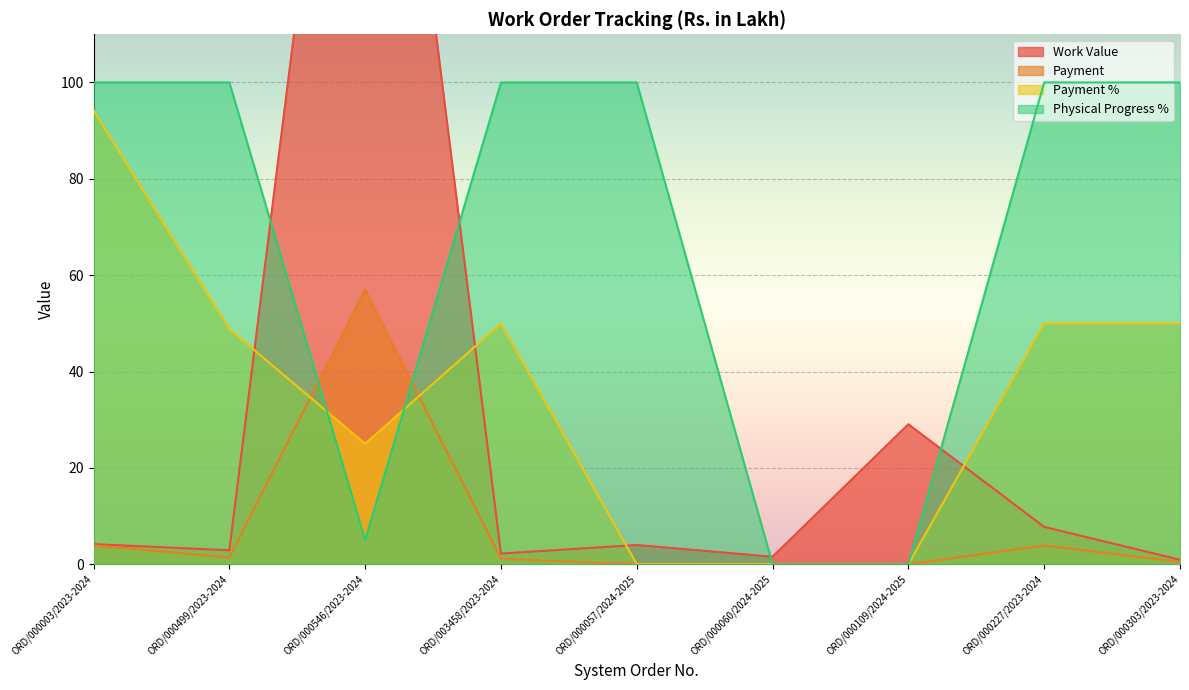

Which series ends up on top after the final intersection of Physical Progress % and Payment?

Physical Progress %